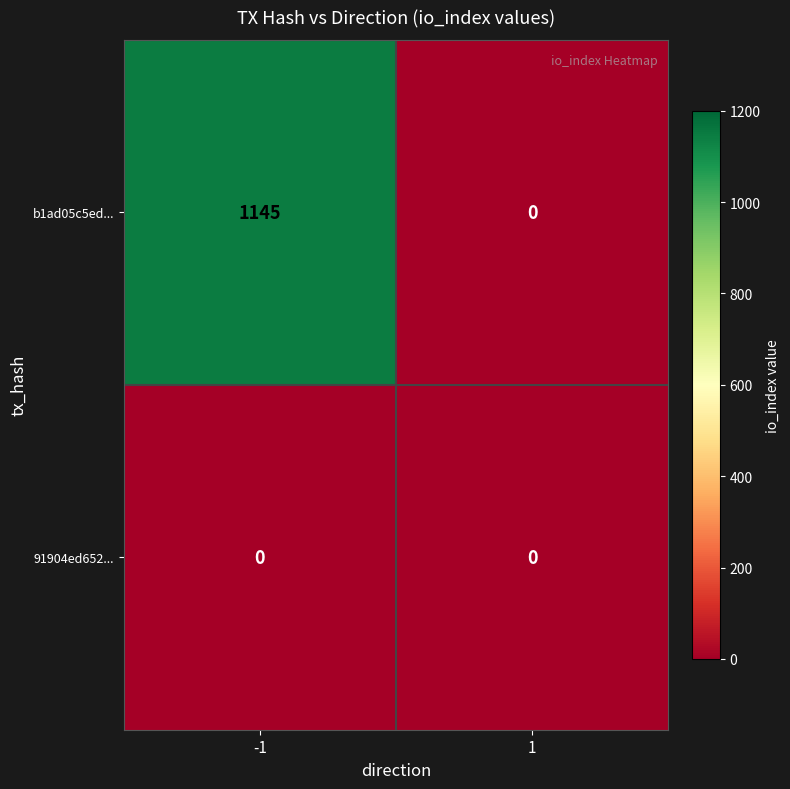

Reading left to right, list all the values displayed in this chart.

b1ad05c5ed...: -1=1145	1=0
91904ed652...: -1=0	1=0